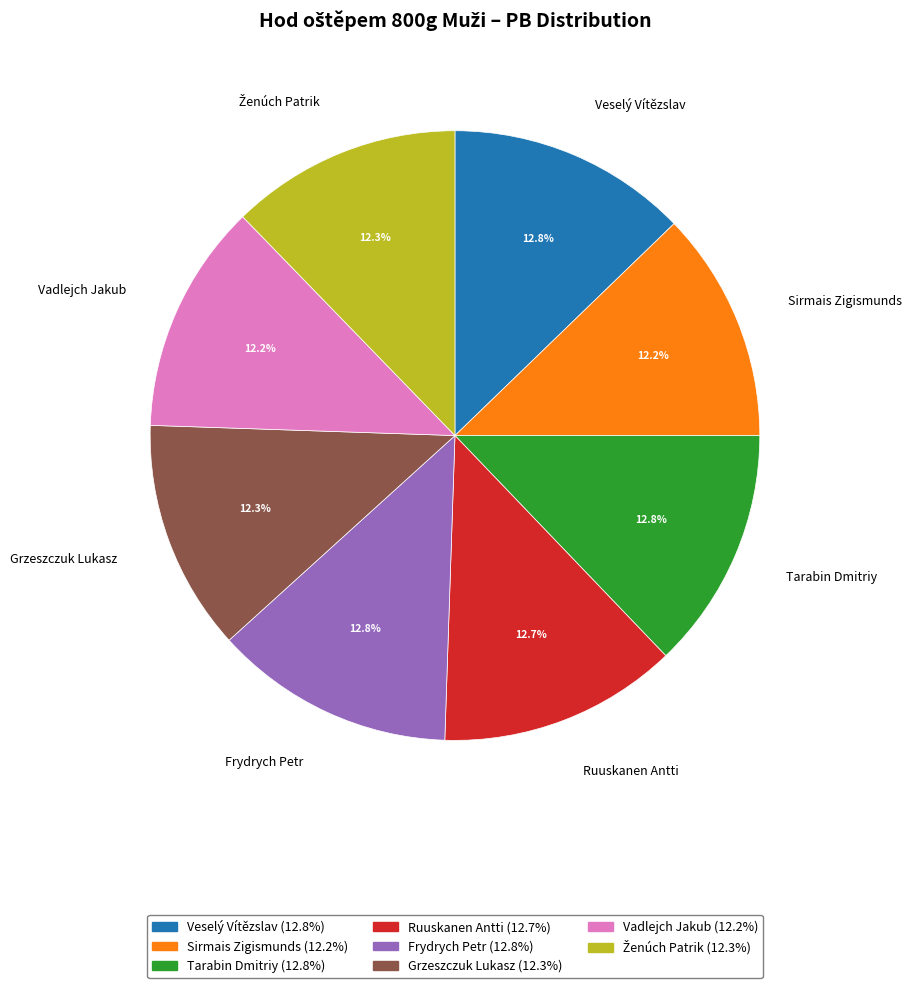

Do Vadlejch Jakub and Frydrych Petr together represent more than half of the pie?

No